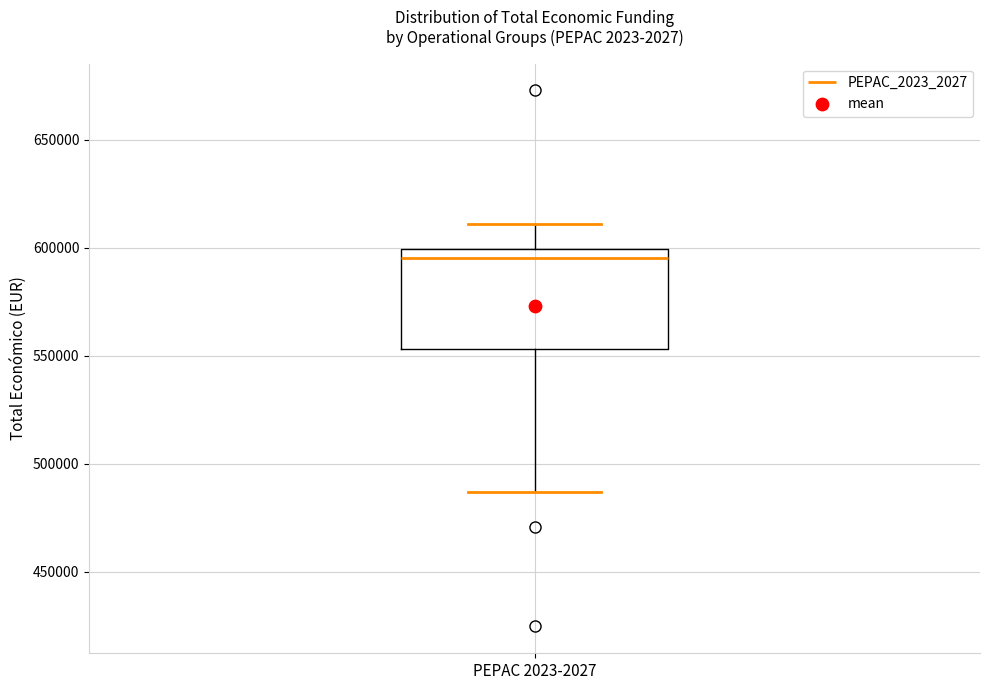

Read this box plot against the y-axis: the position of the median line, the range covered by the box, and the ends of both whiskers. The values are not printed on the chart, so give them approximately, as read against the axis.

median 595000, box 555000 to 600000, whiskers 485000 to 610000